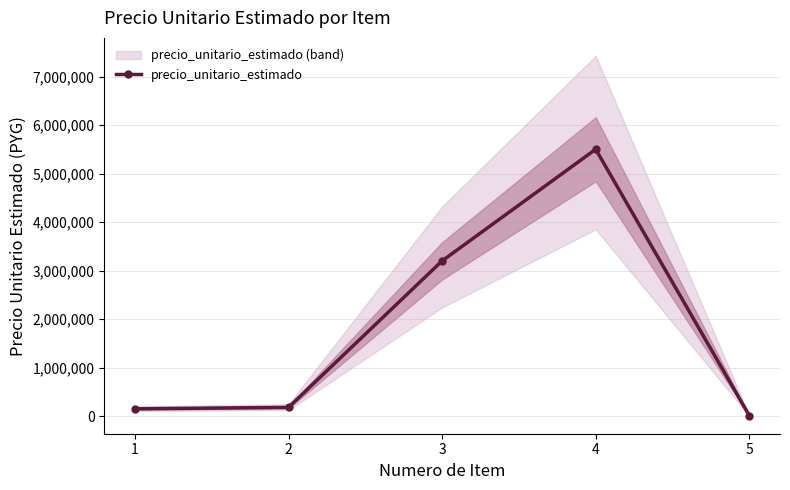

At which category does the data reach its first local peak?

4